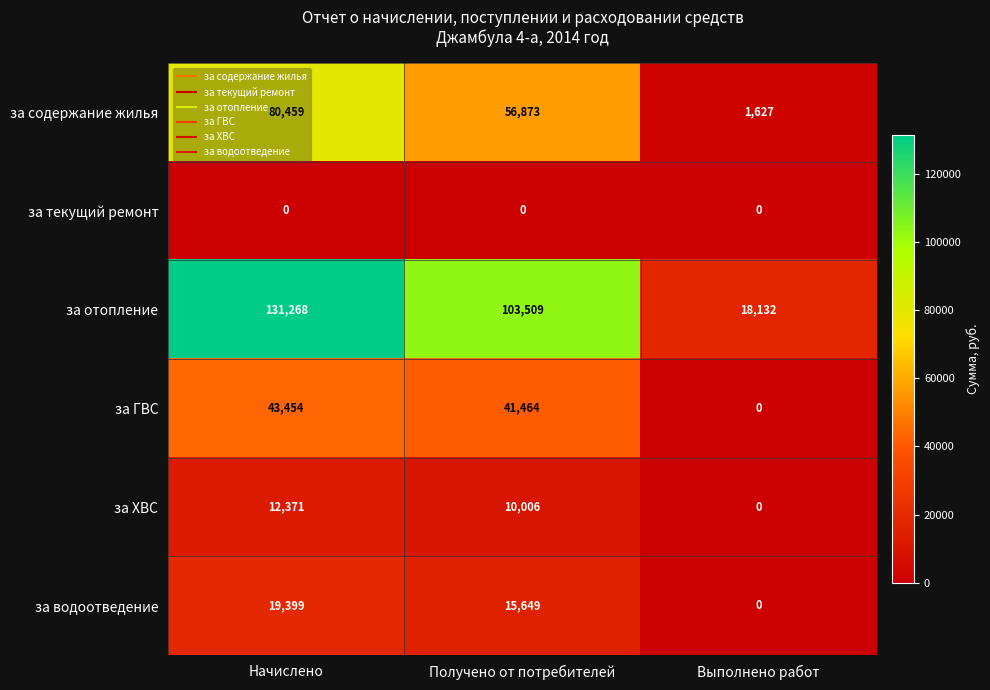

What is the difference between the maximum and minimum values in the за содержание жилья series?

78832